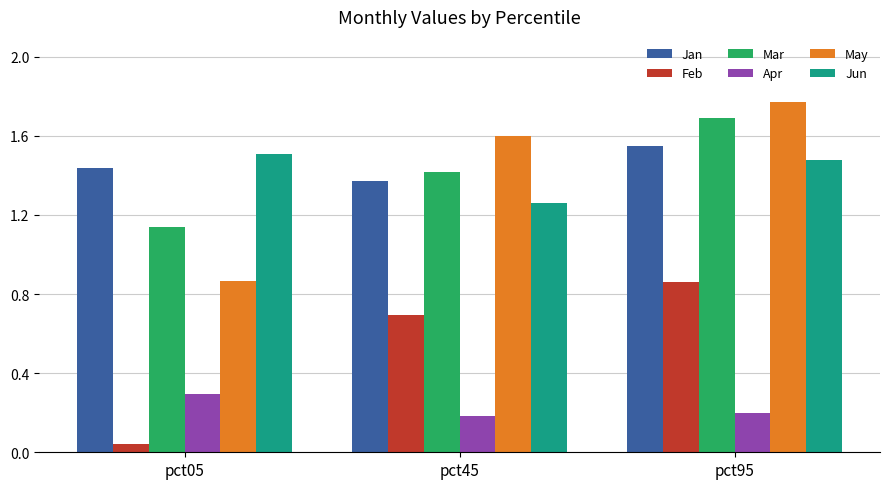

List the series in order of their peak value, highest first.

May, Mar, Jan, Jun, Feb, Apr